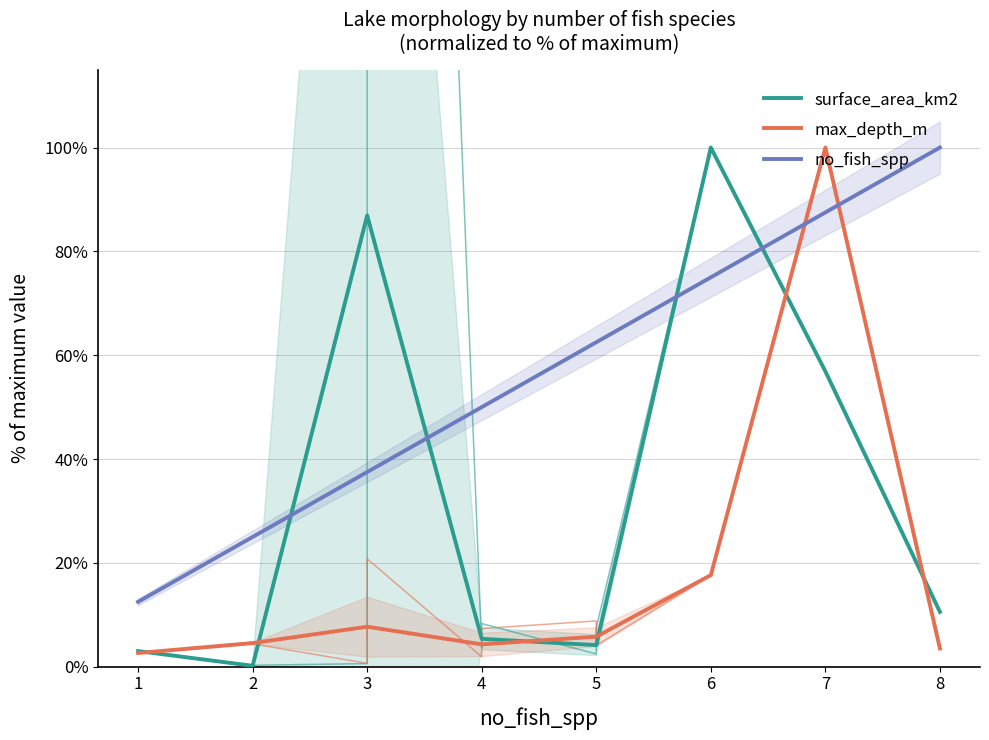

What is the value of the surface_area_km2 point at the 3rd from the left?

86.9